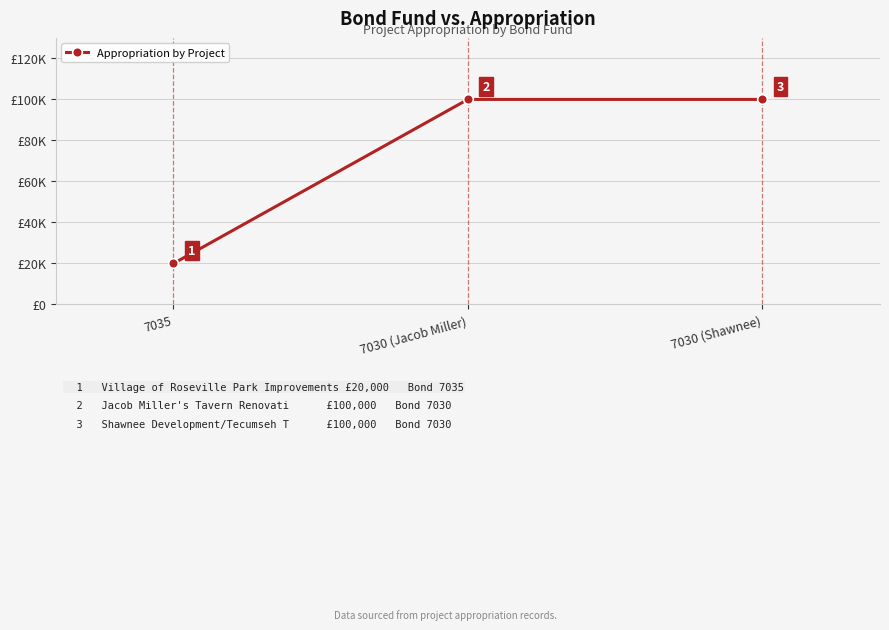

Does the chart have visible grid lines?

Yes